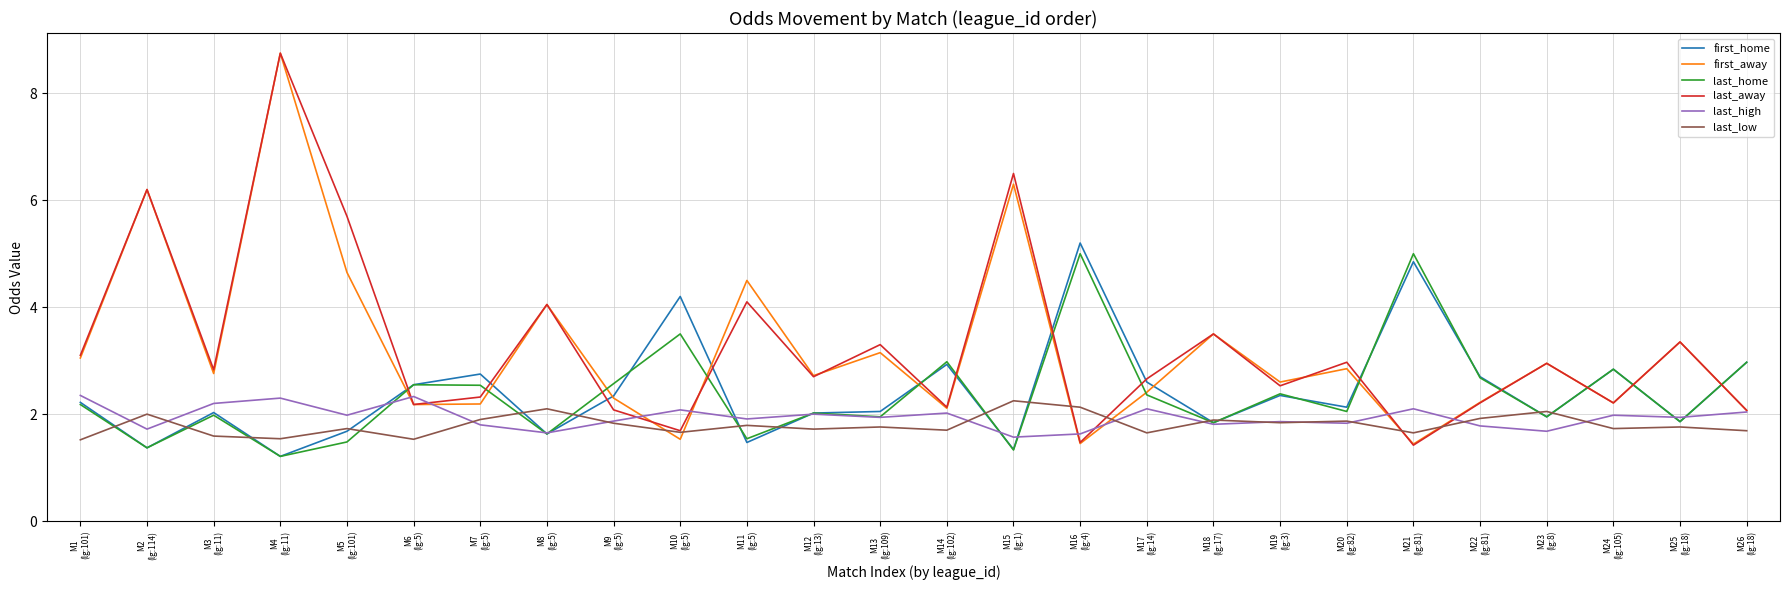

True or false: last_home has more than 1 points higher than both neighbors.

True